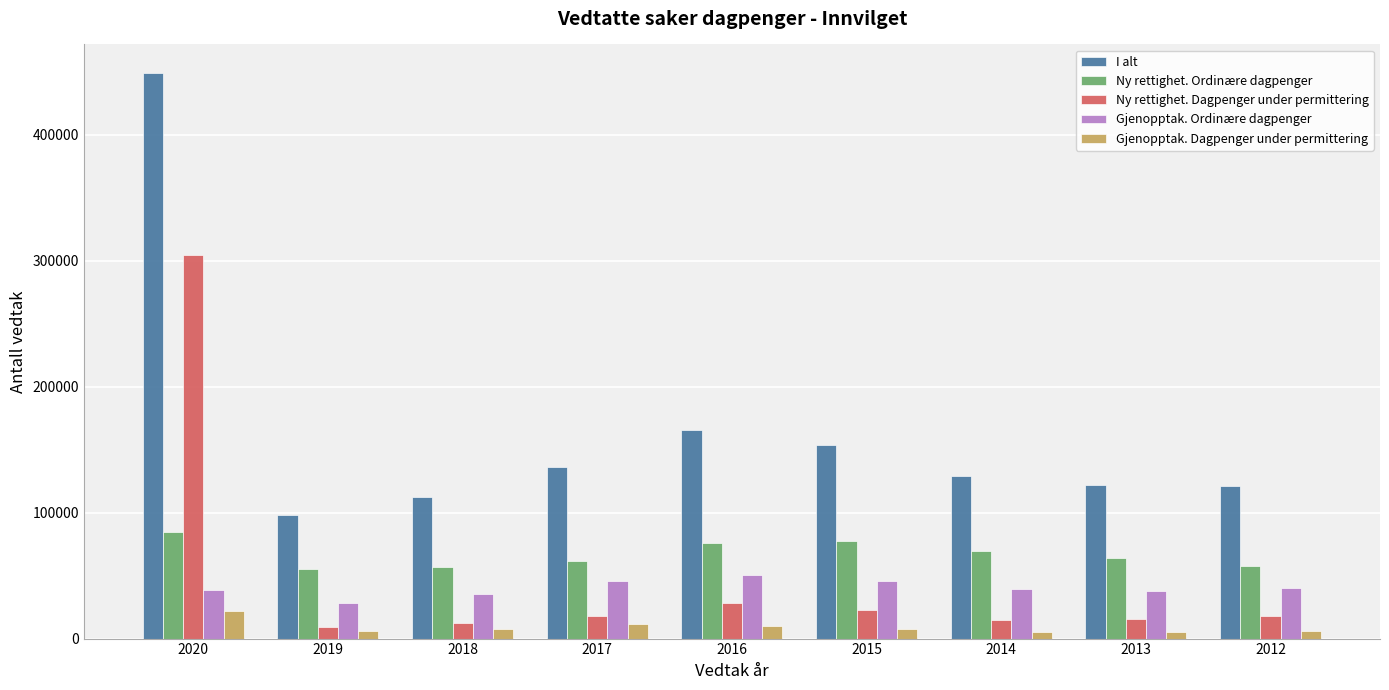

At how many categories does at least one series exceed 227505?

1